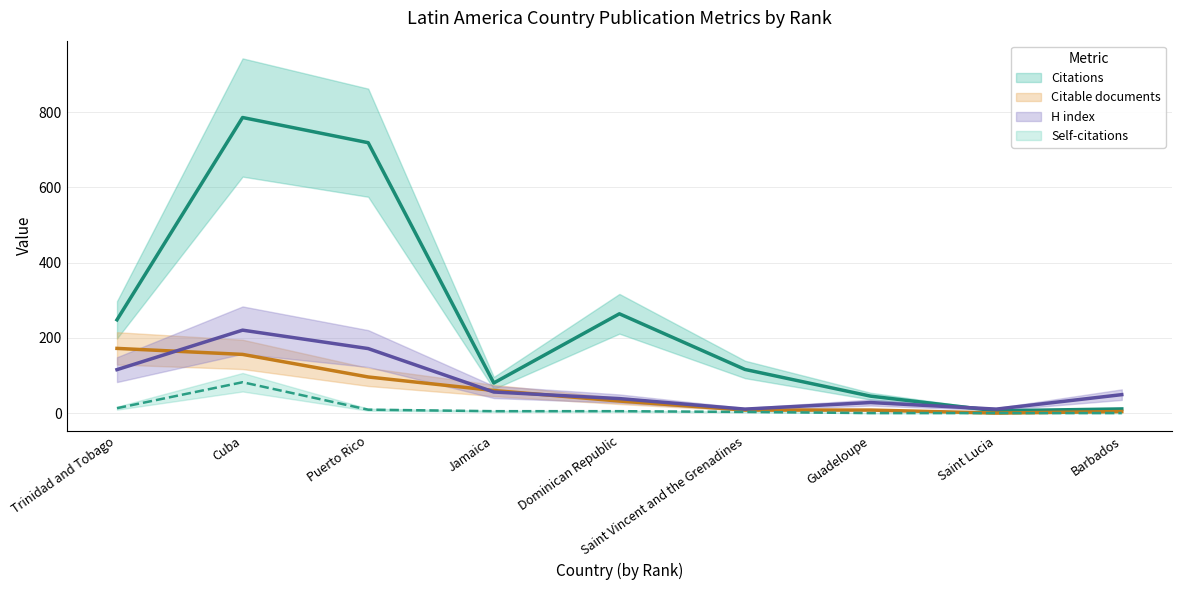

Which has a higher value, Saint Lucia or Jamaica?

Jamaica